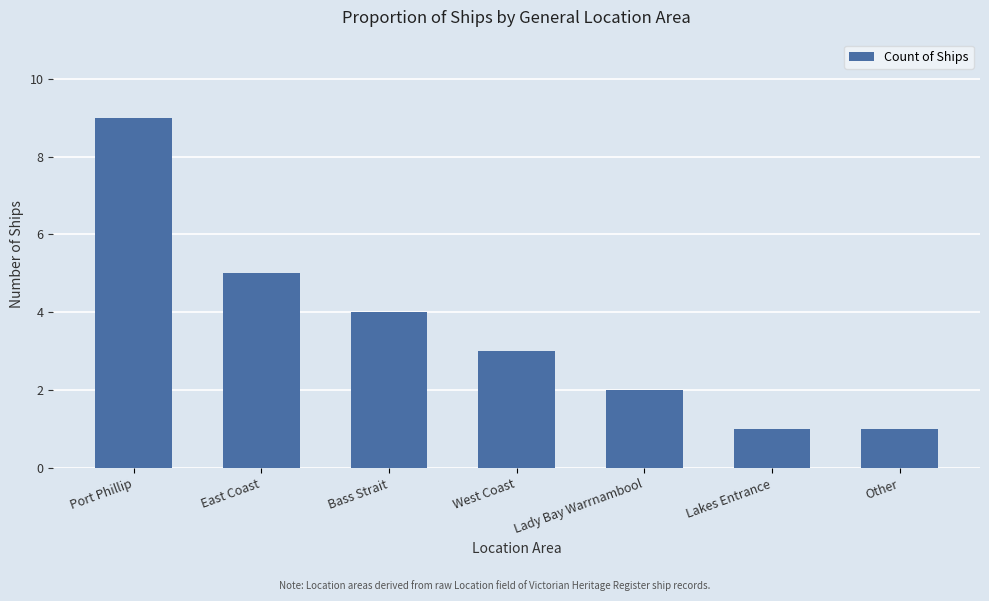

Count the number of categories in the chart.

7